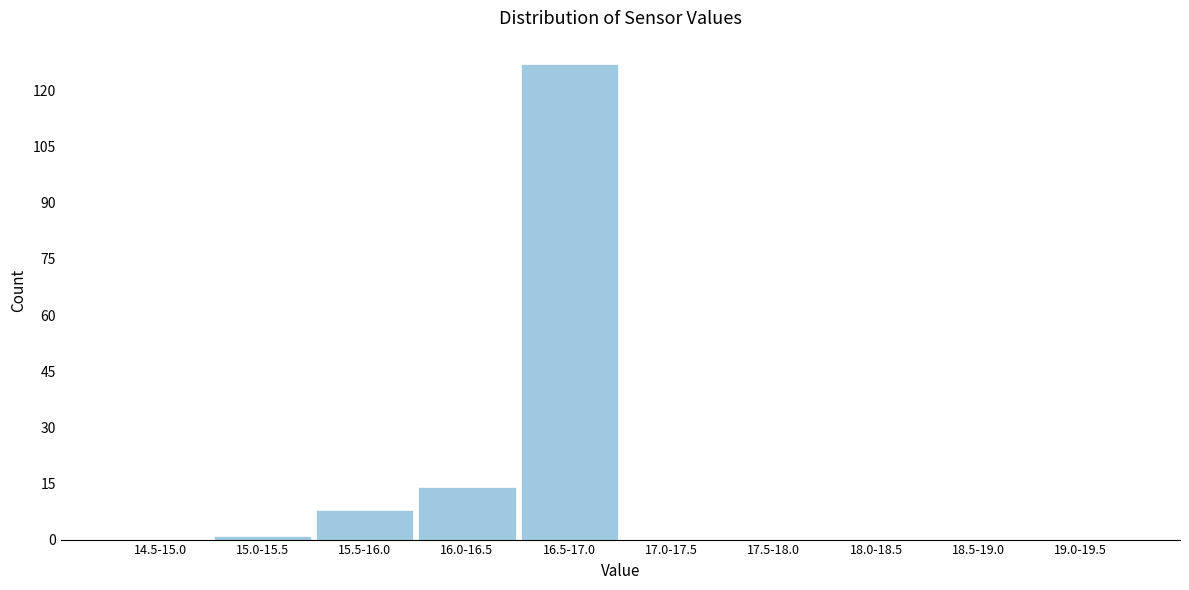

Reading left to right, list all the values displayed in this chart.

14.5-15.0=0	15.0-15.5=1	15.5-16.0=8	16.0-16.5=14	16.5-17.0=127	17.0-17.5=0	17.5-18.0=0	18.0-18.5=0	18.5-19.0=0	19.0-19.5=0